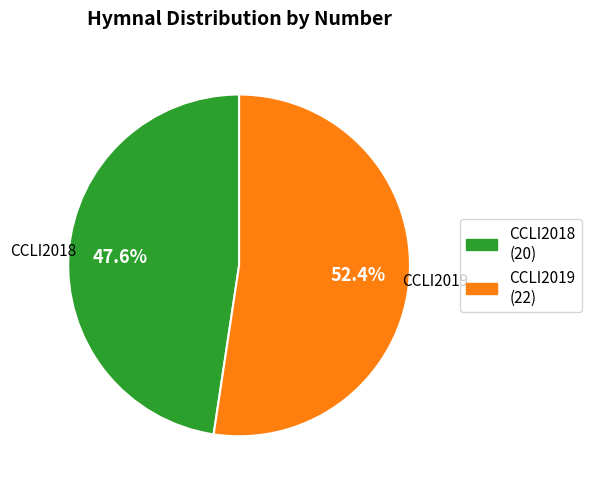

Rank the categories by value from lowest to highest.

CCLI2018, CCLI2019